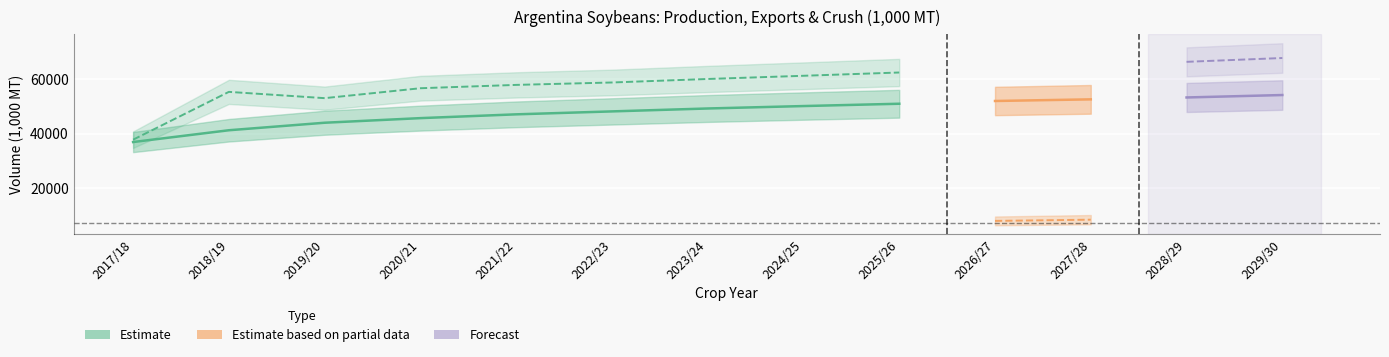

At which label does Exports reach its peak?

2029/30